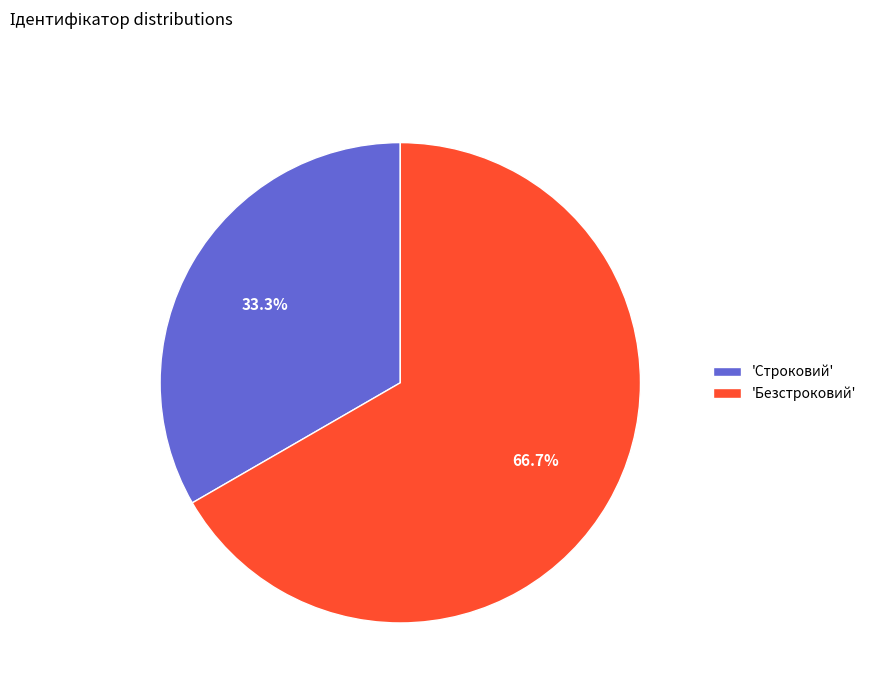

What is the largest slice in the pie chart?

'Безстроковий'